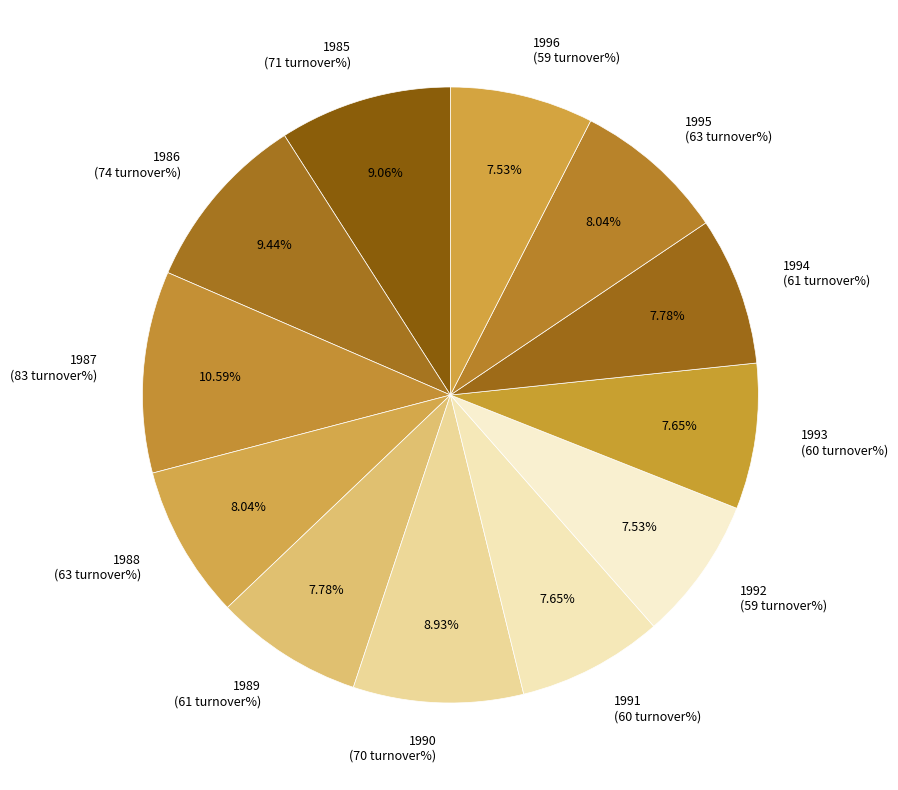

Which category has the biggest portion of the pie?

1987